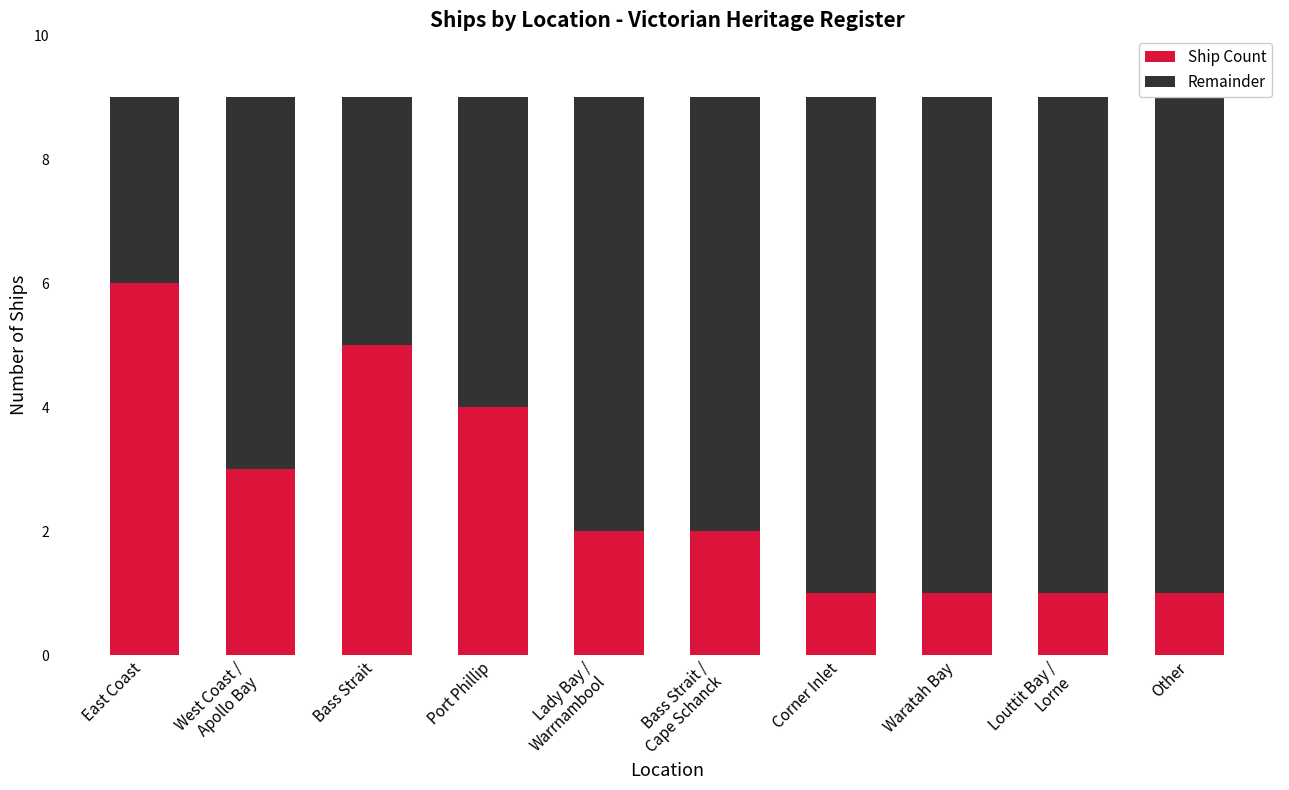

At which label does Ship Count reach its peak?

East Coast